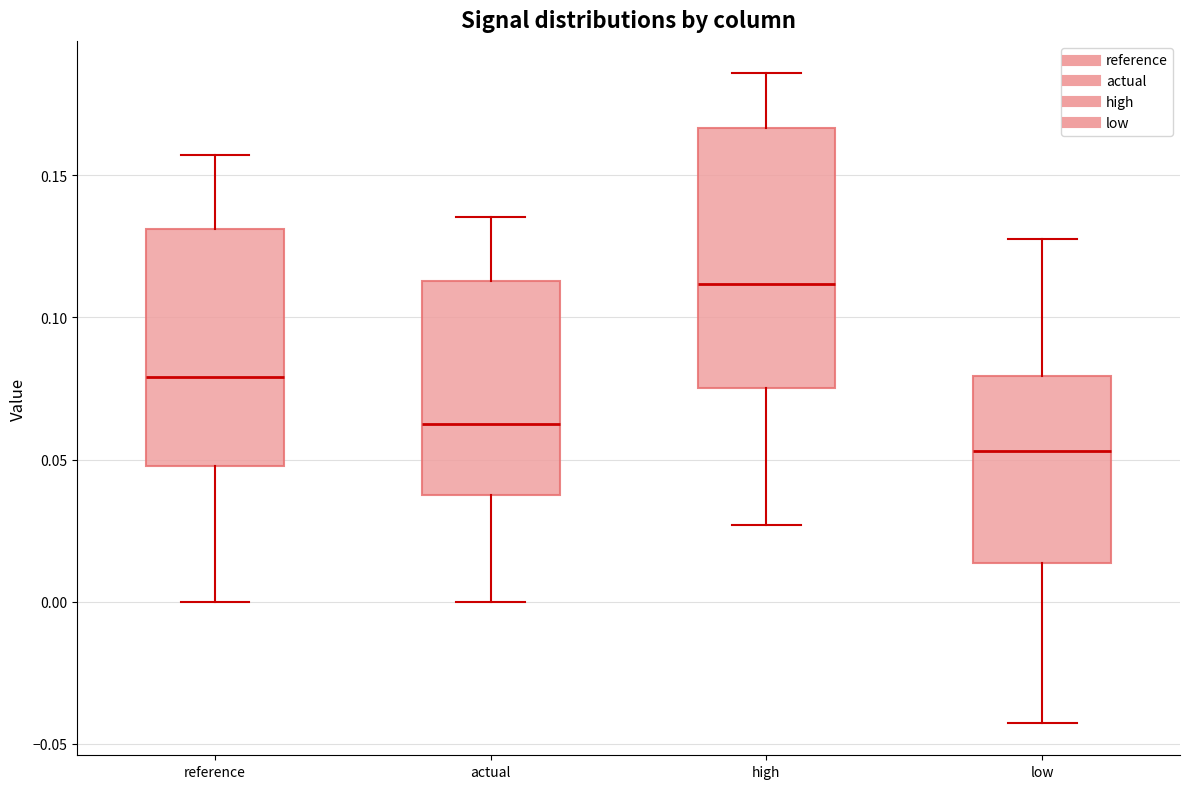

Which box has the lowest median line?

low